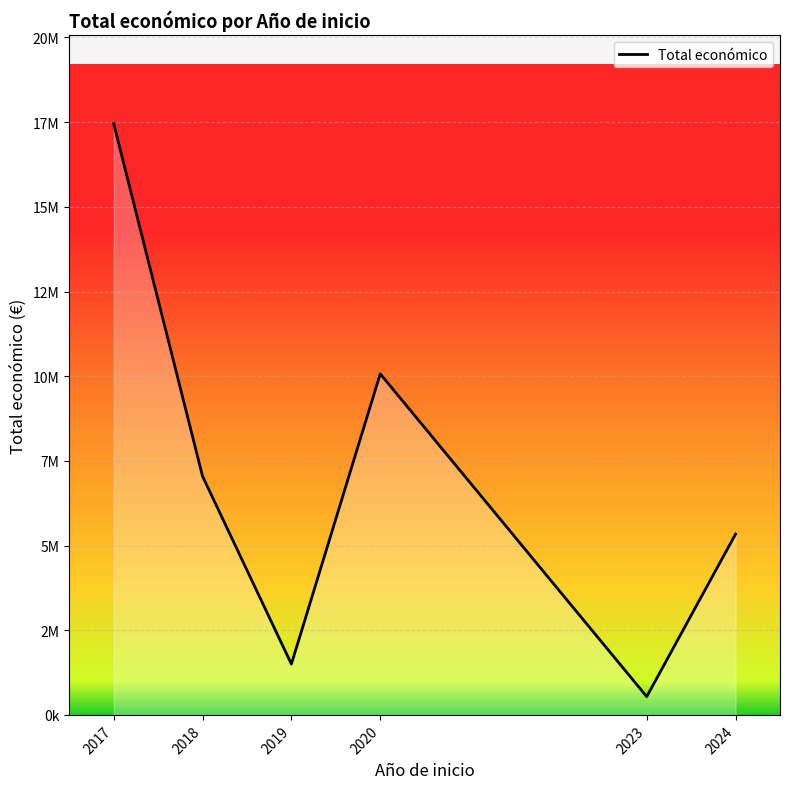

Which has a higher value, 2017 or 2018?

2017